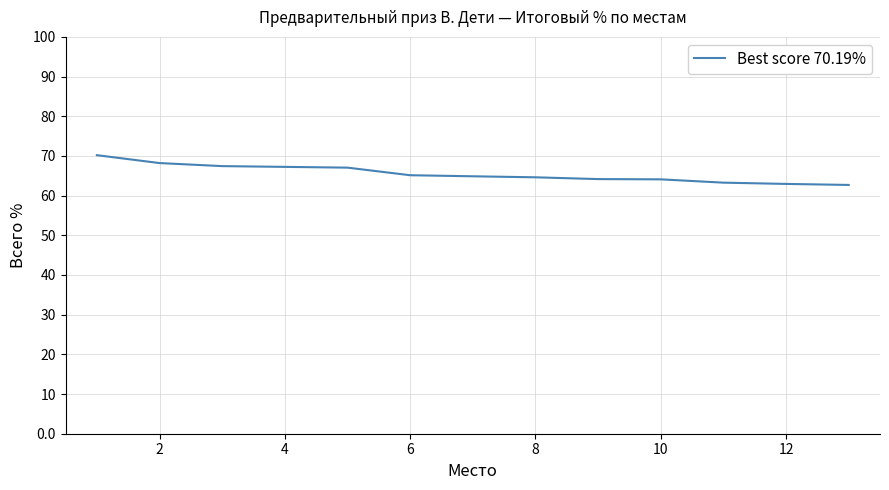

What is the smallest value displayed?

62.7